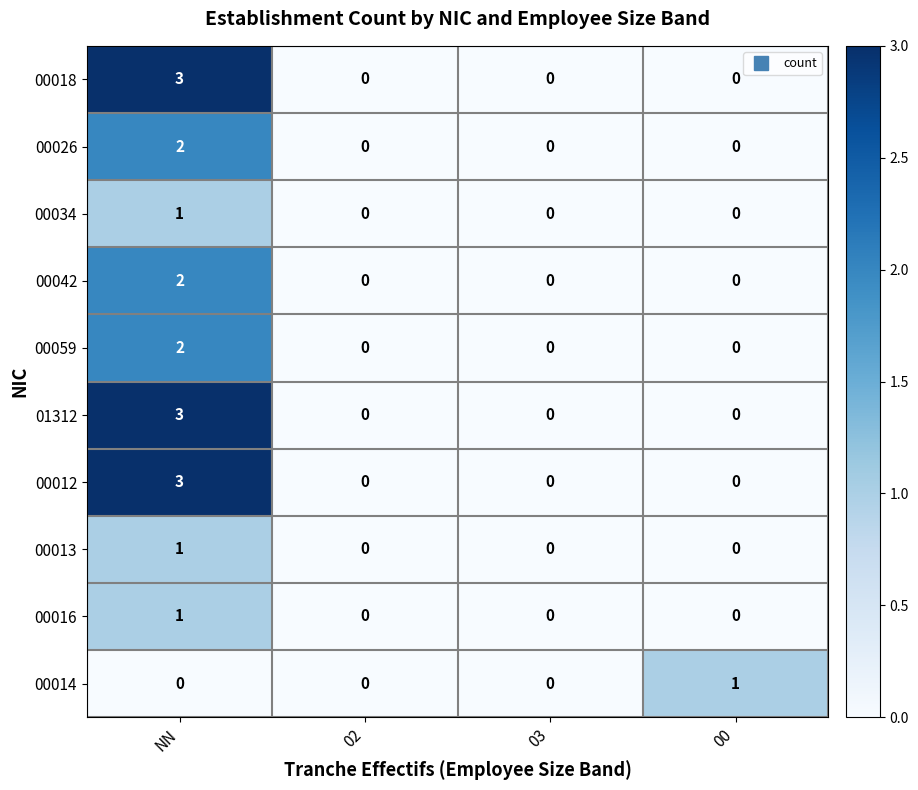

What is the highest value of the 00012 series?

3